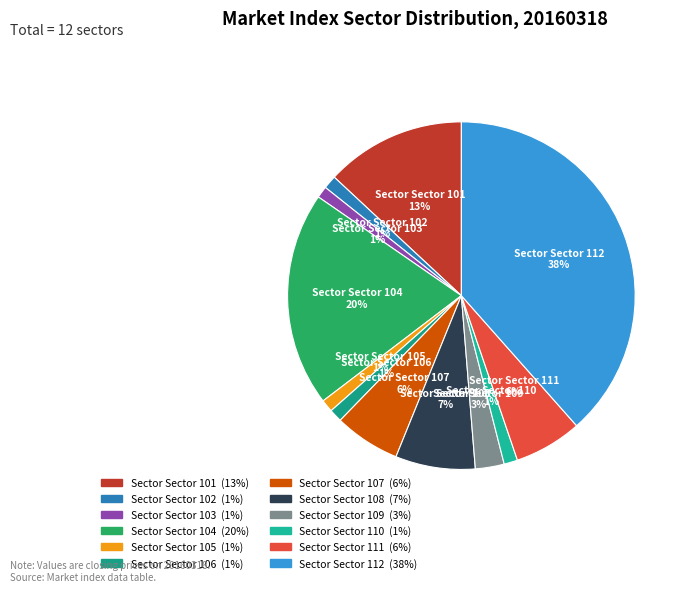

Count the number of slices in the pie.

12